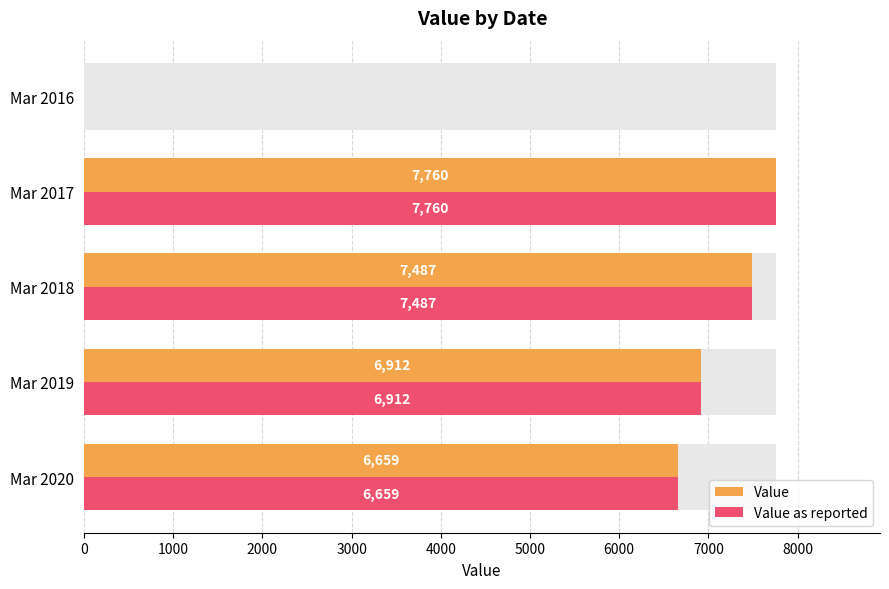

Between Mar 2016 and Mar 2018, which is larger?

Mar 2018